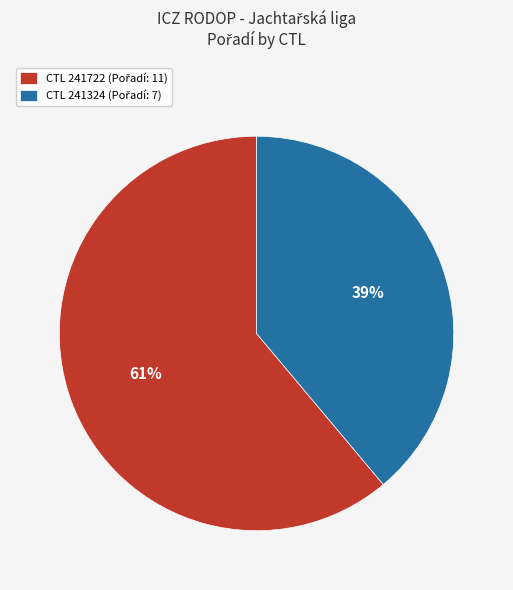

How many slices are in this pie chart?

2